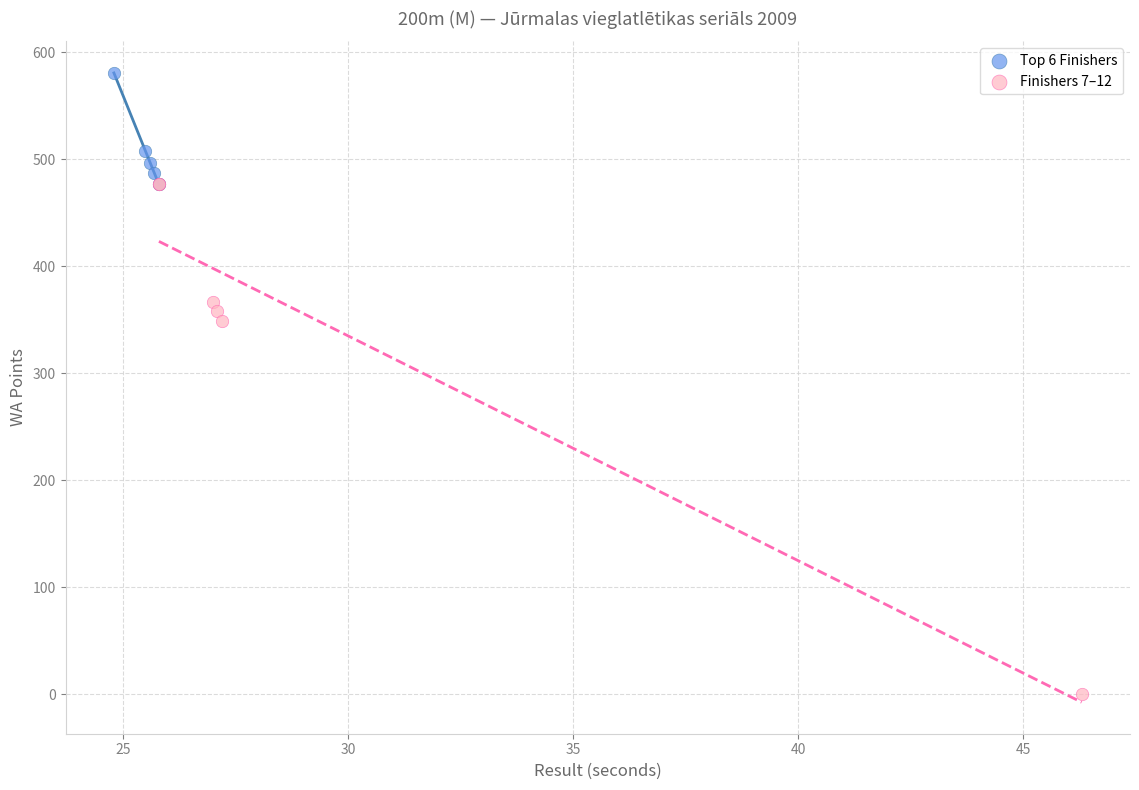

What are all the series names shown in the legend?

Top 6 Finishers, Finishers 7–12